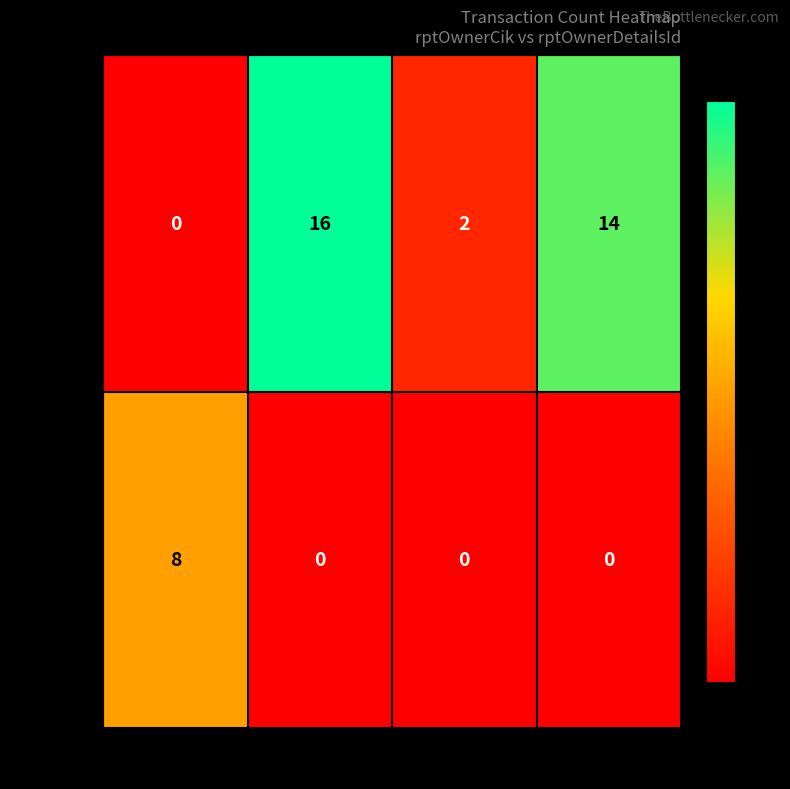

What is the total value across all series at 5?

14